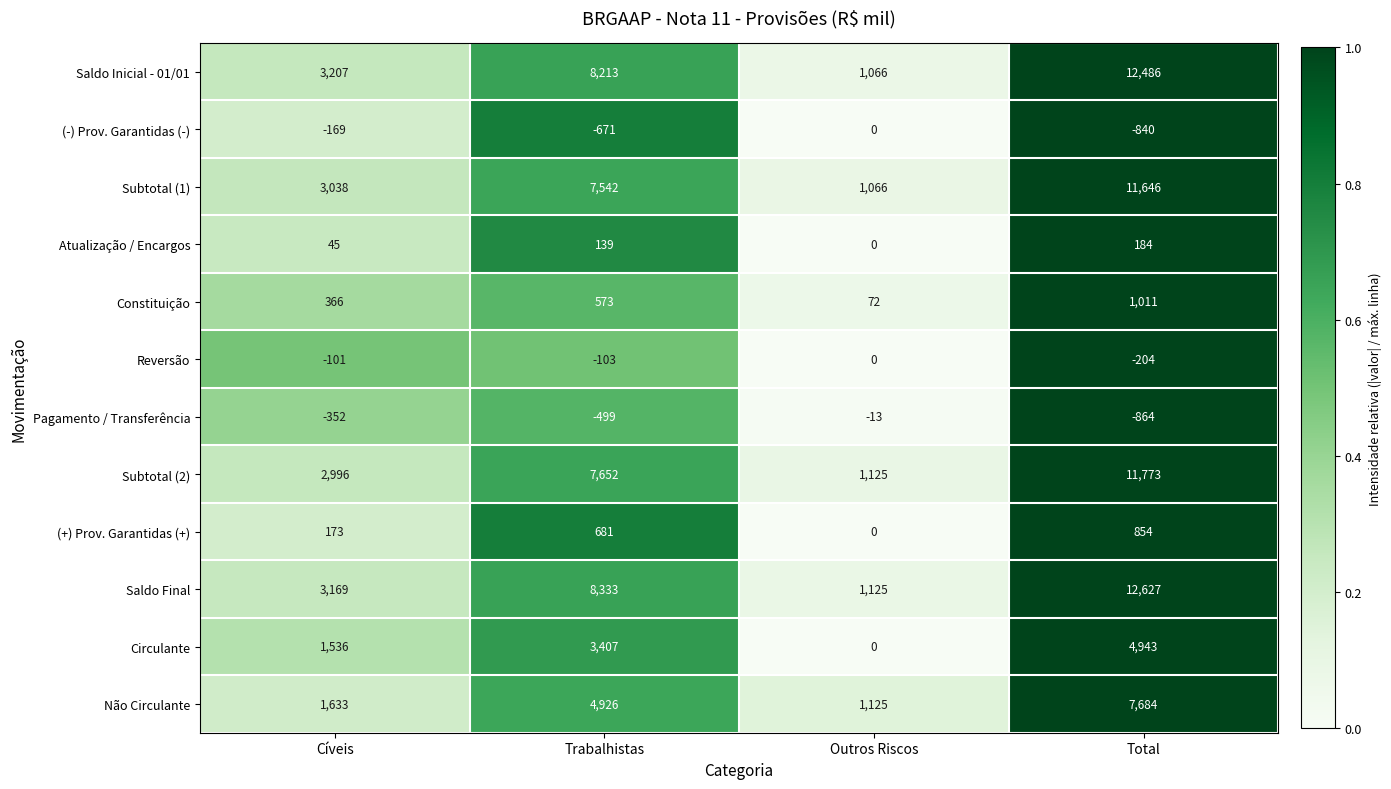

What is the greatest value displayed?

12627